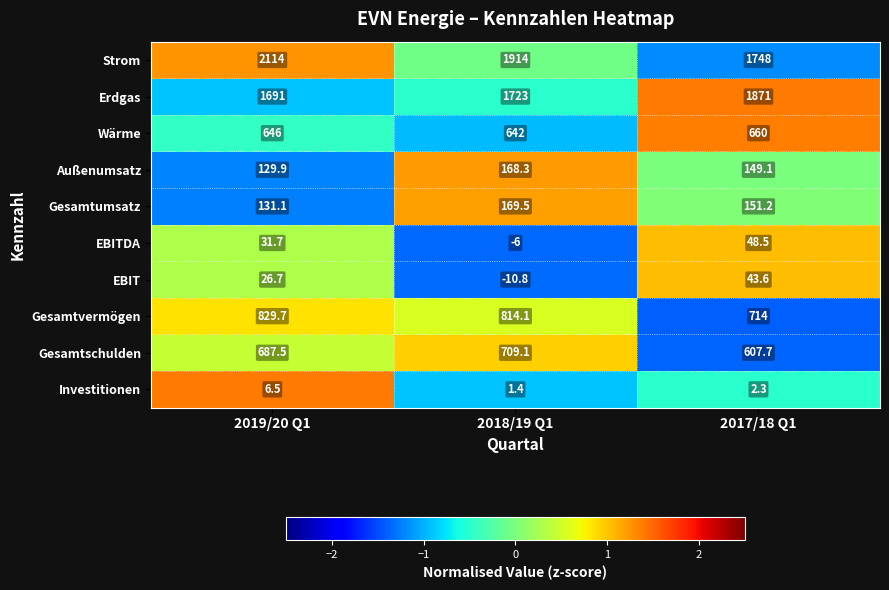

True or false: EBITDA has a value of 48.5 at 2017/18 Q1.

True